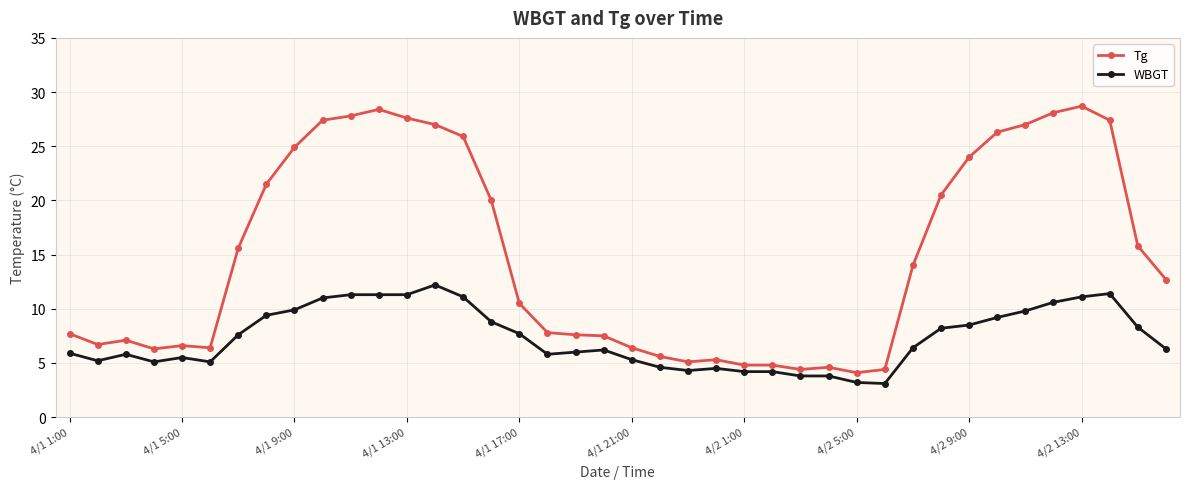

What is the difference between the second highest and second lowest values in the Tg series?

24.0